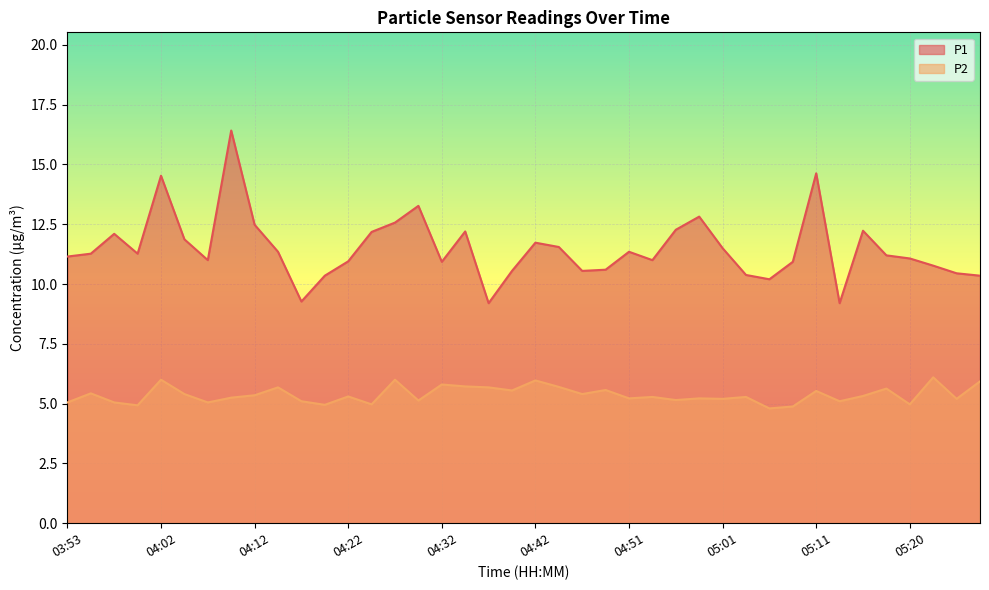

What position from the left is 05:23?

38